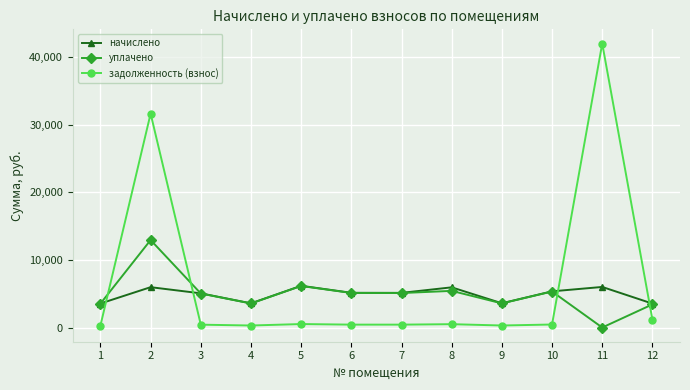

How many categories are shown in the chart?

12